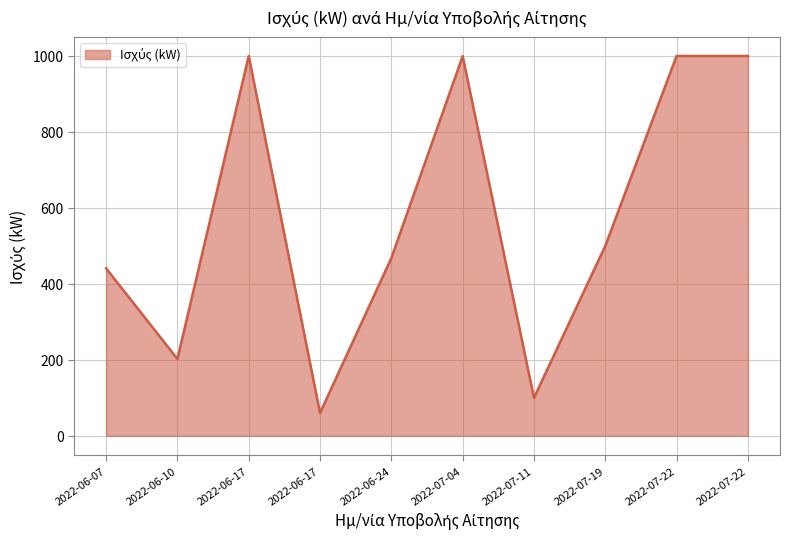

Which label corresponds to the largest value in the chart?

2022-06-17